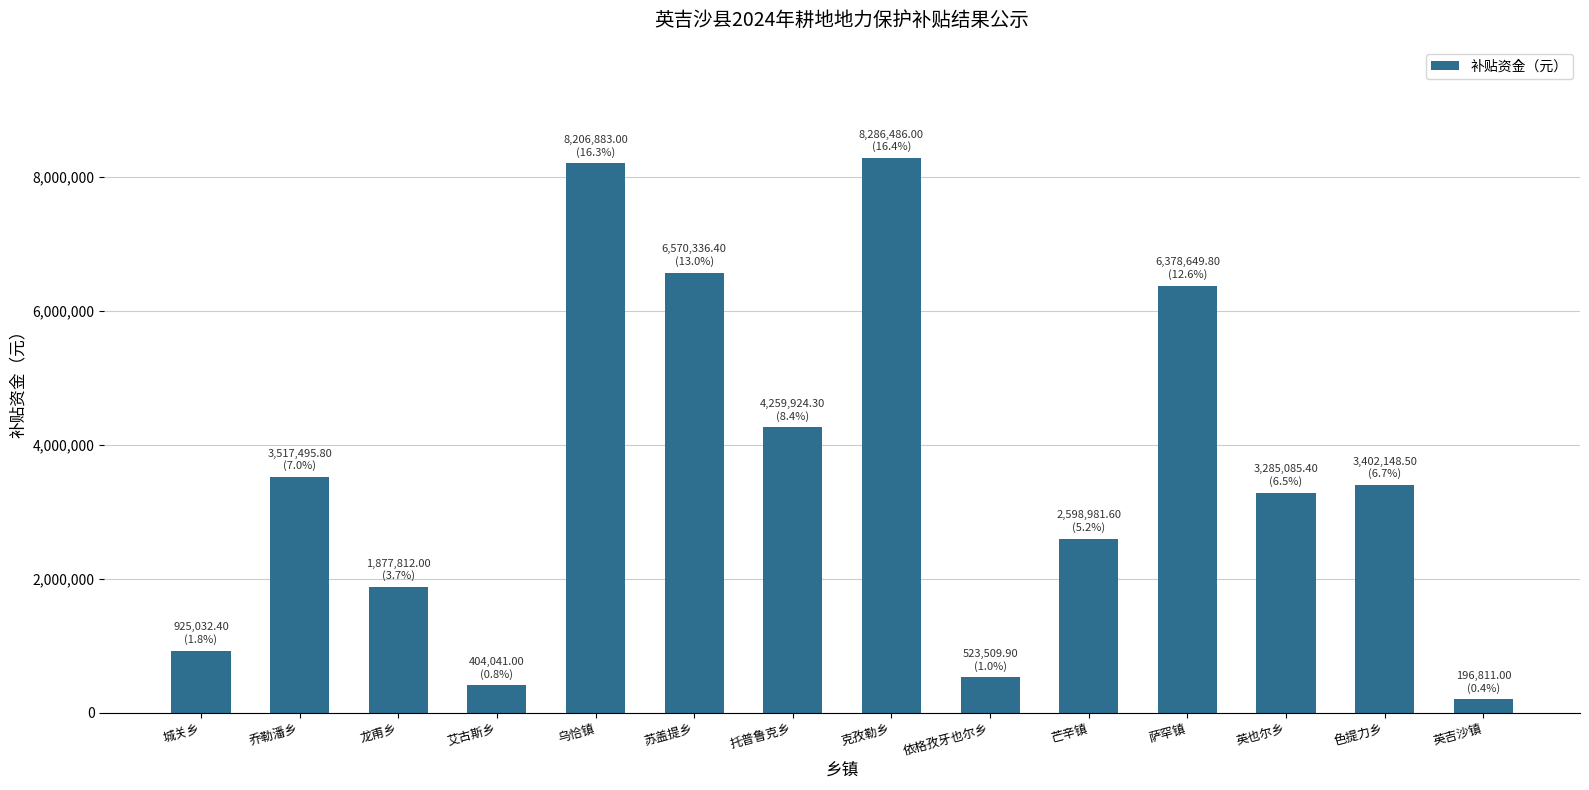

What position from the right is 城关乡?

14